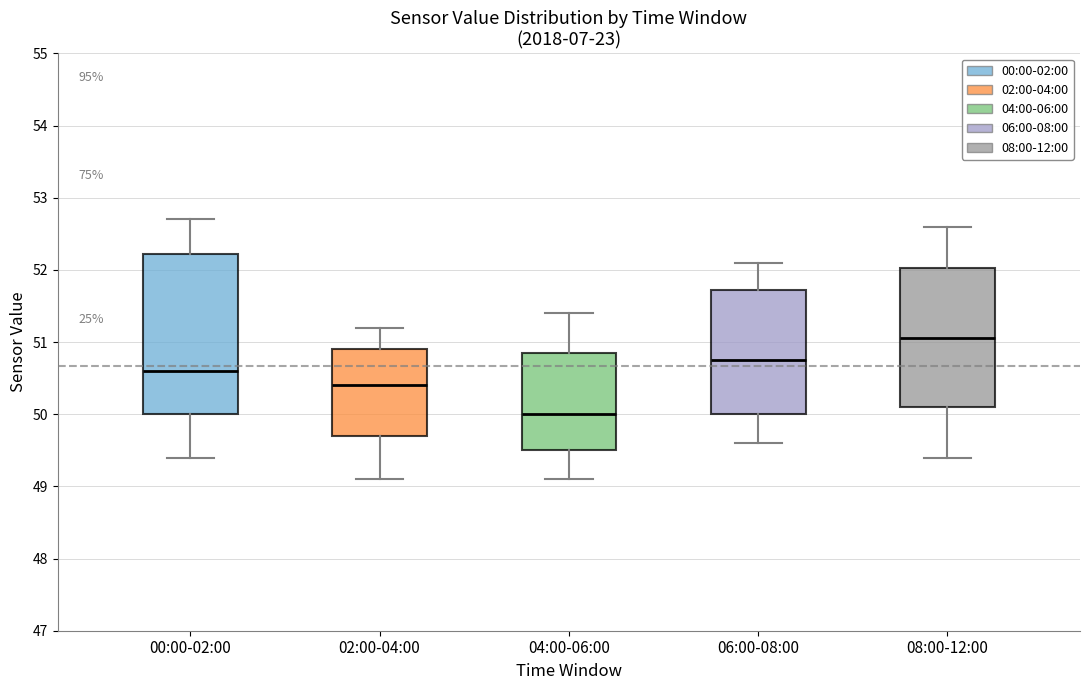

Which box has the highest median line?

08:00-12:00